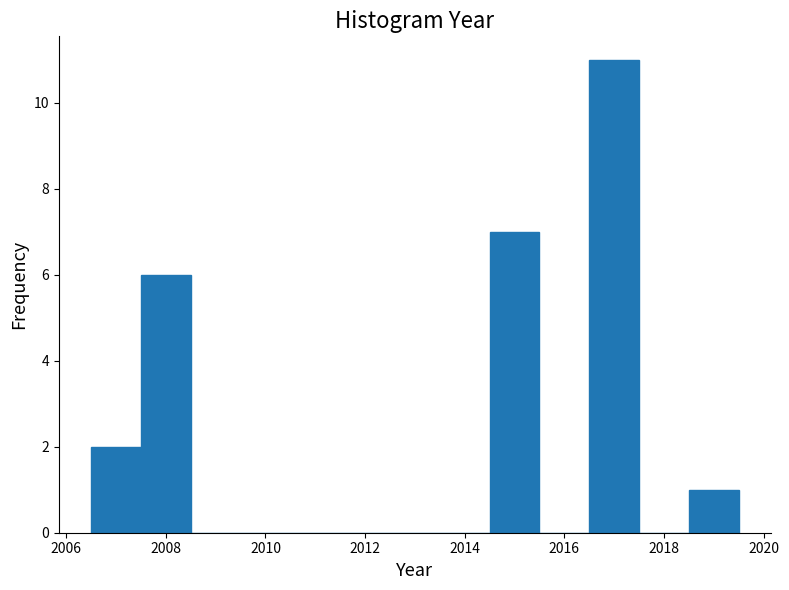

Which range on the x-axis has the tallest bar?

2016.5 to 2017.5